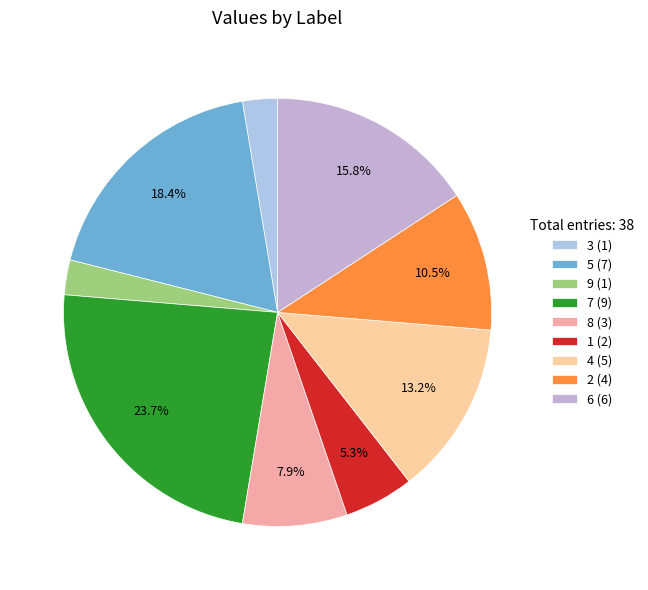

Which slice is the smallest?

3